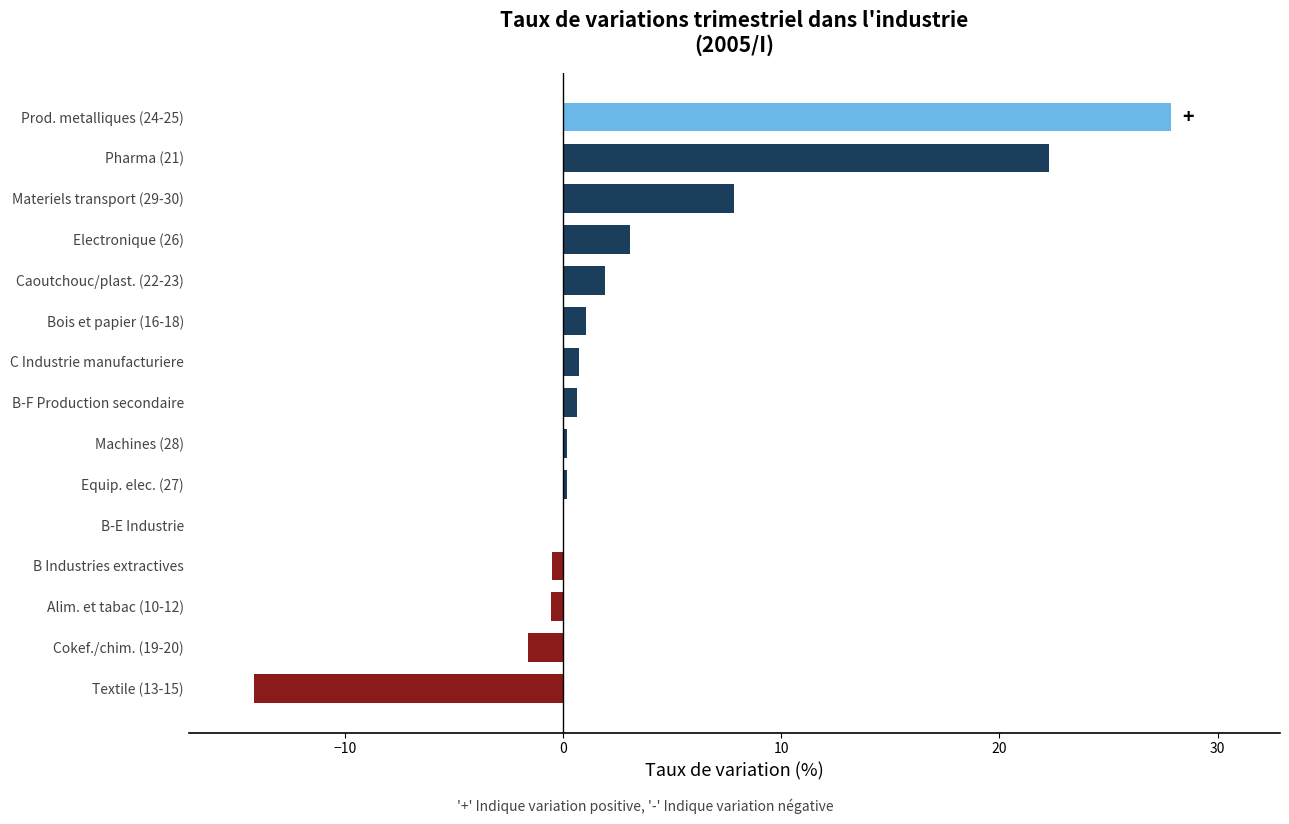

What is the sum of all values?

49.0